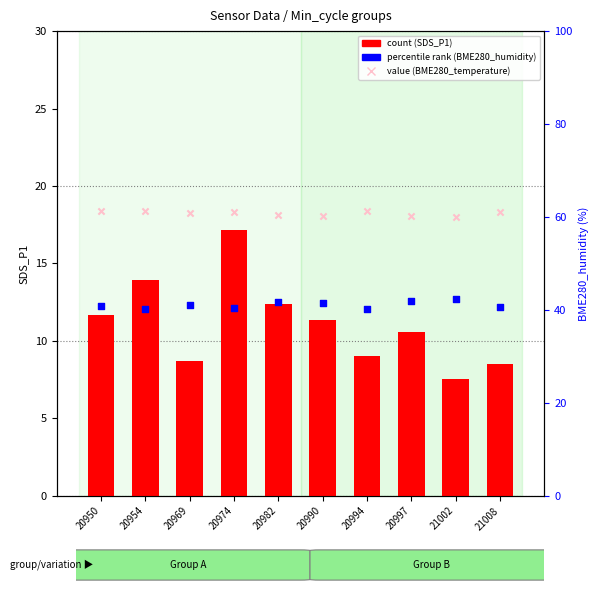

Which series has the widest spread of Y values?

count (SDS_P1)